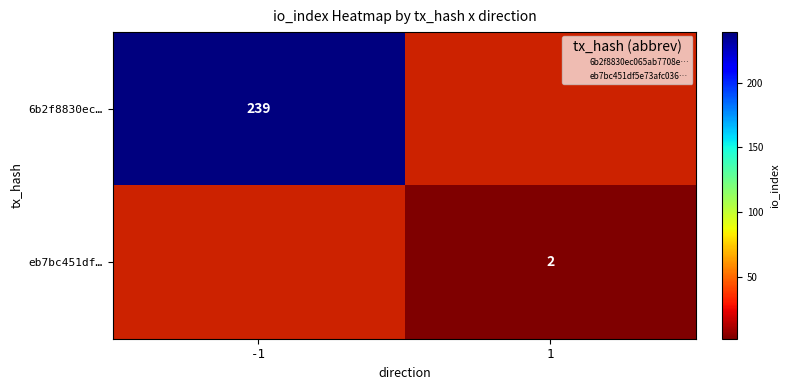

Is it true that eb7bc451df… equals 1 at -1?

False